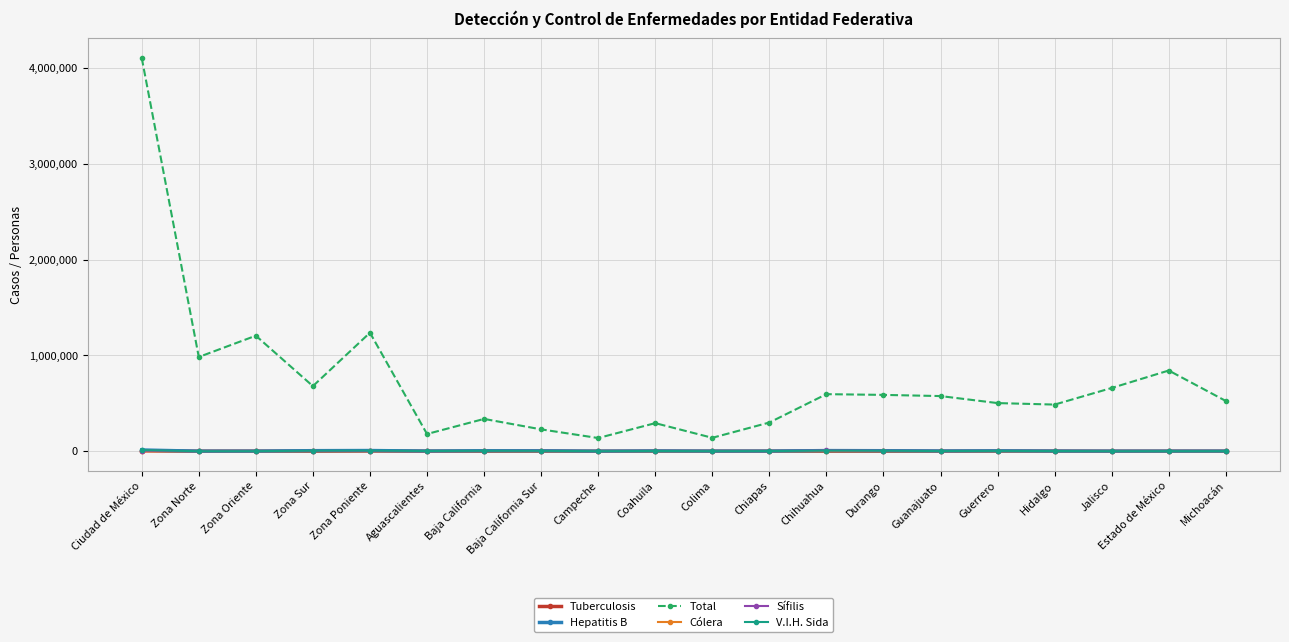

True or false: Sífilis and Cólera intersect in this chart.

False